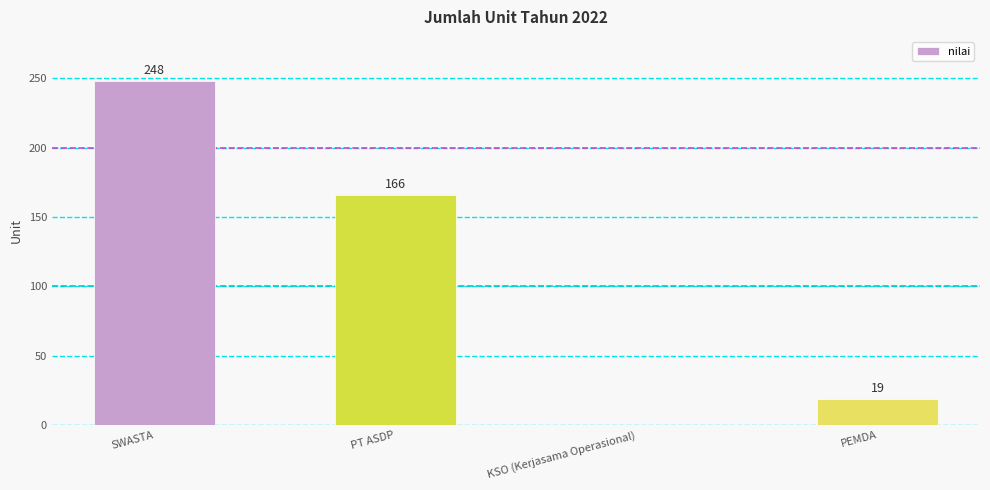

The value at SWASTA is 248. True or false?

True